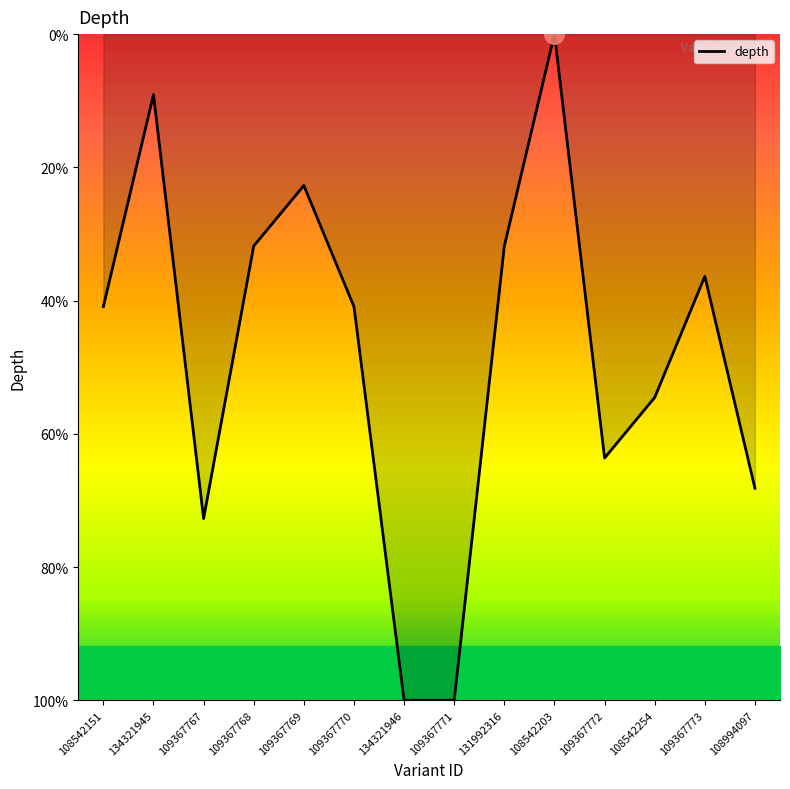

What value does the data have at 131992316?

29.2